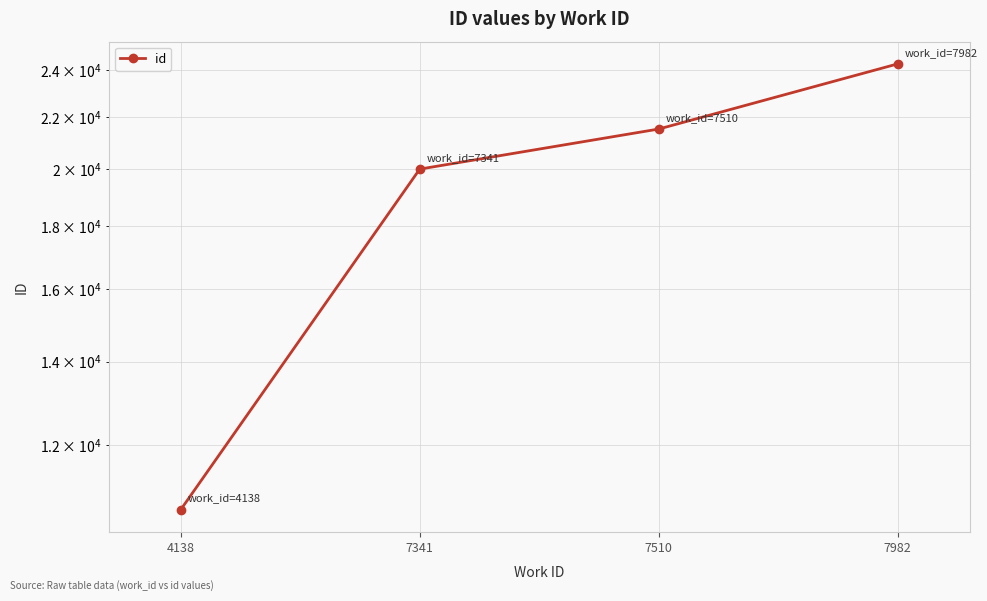

Rank the categories by value from lowest to highest.

4138, 7341, 7510, 7982